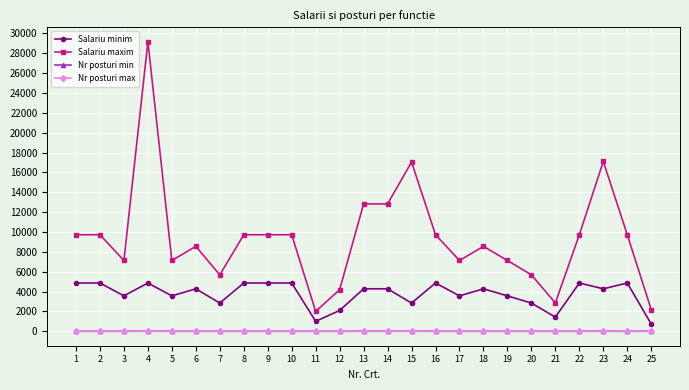

Count the number of data series in this chart.

4